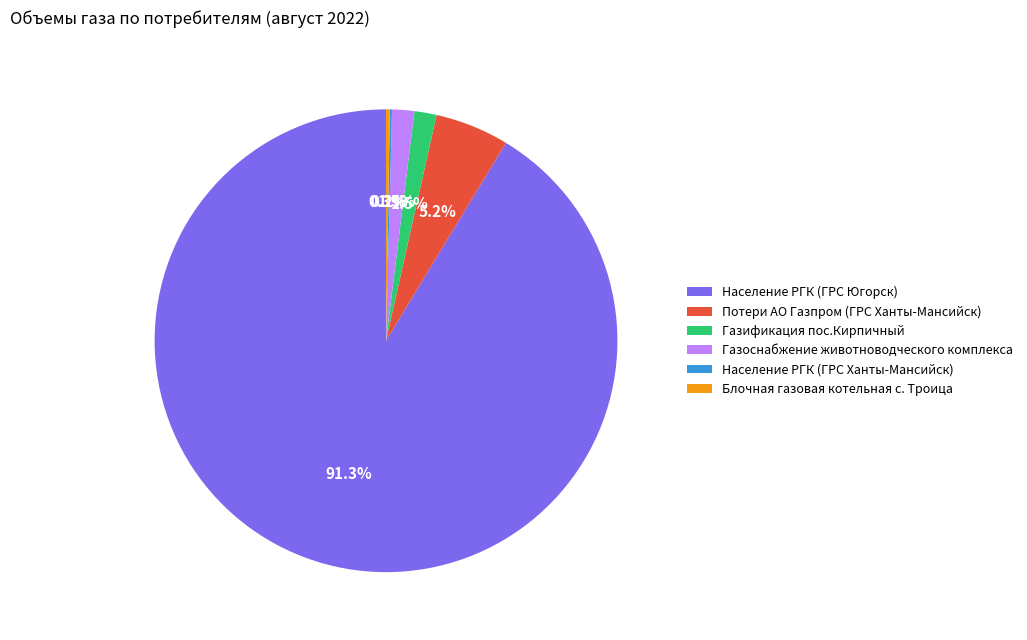

What is the largest slice in the pie chart?

Население РГК (ГРС Югорск)